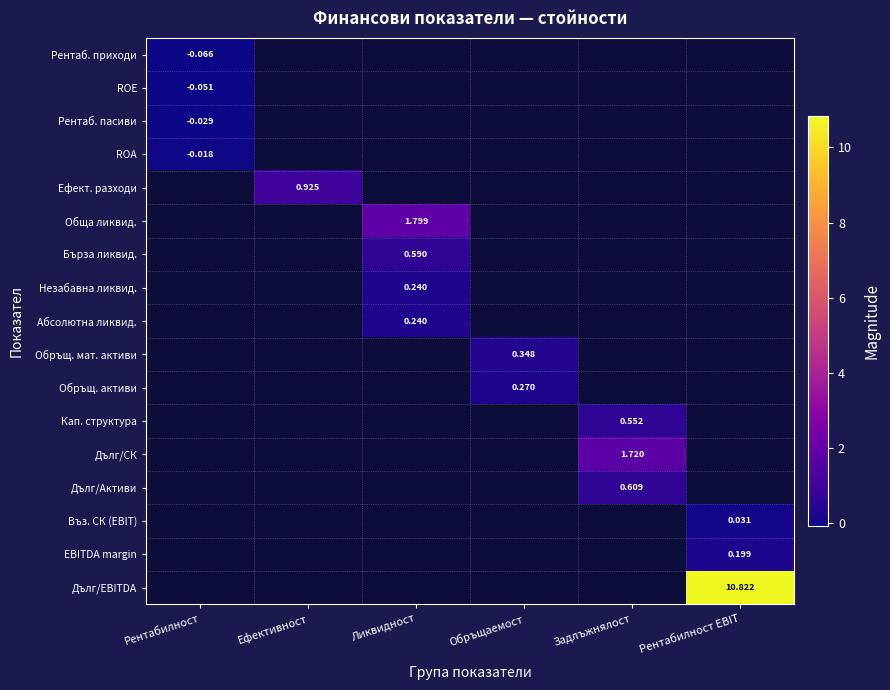

How many data points does each series have?

6